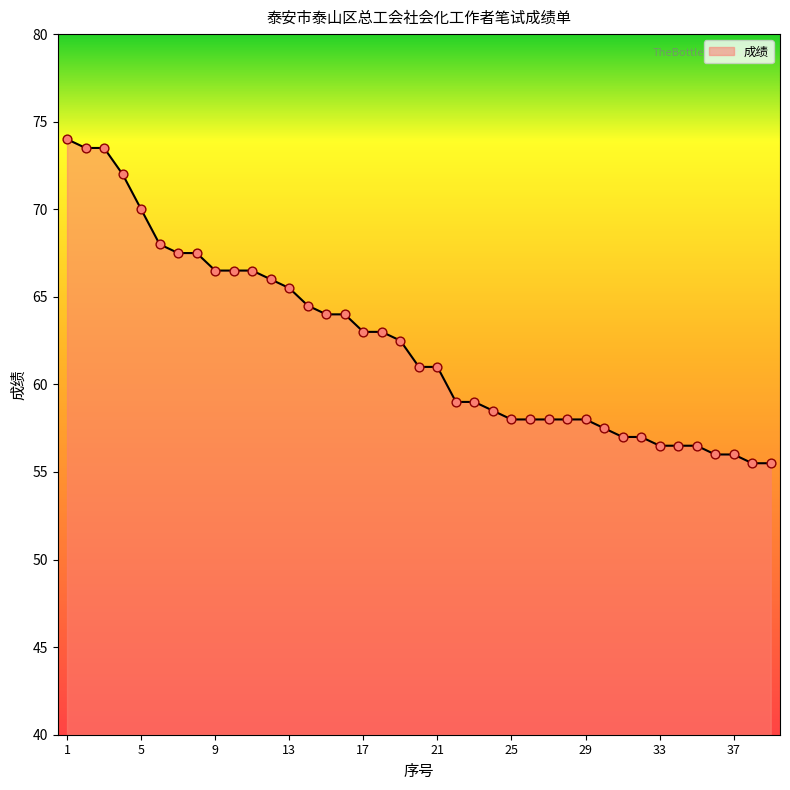

What is the greatest value displayed?

74.0